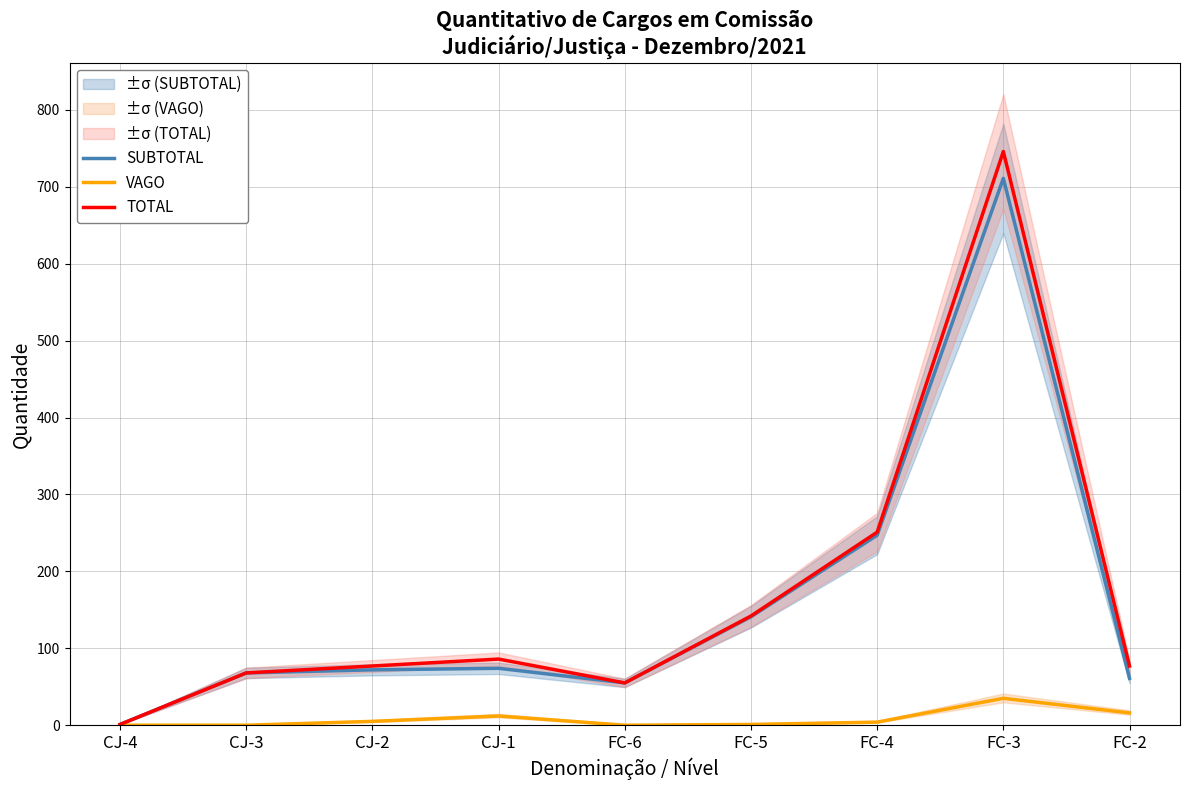

List the labels in order of VAGO value, largest first.

FC-3, FC-2, CJ-1, CJ-2, FC-4, FC-5, CJ-4, CJ-3, FC-6